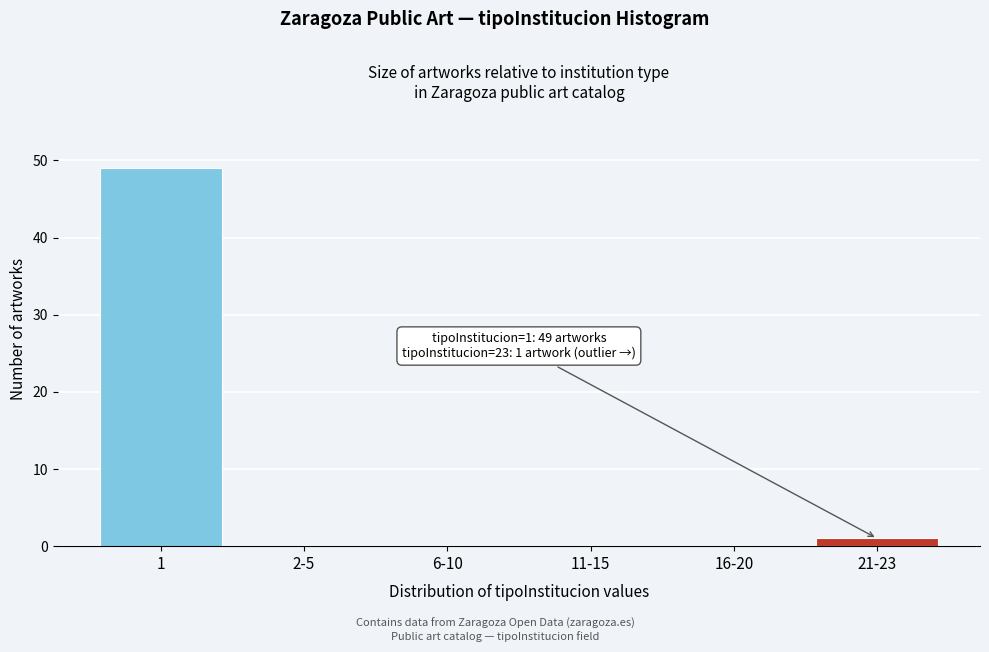

Reading left to right, what are all the values shown in this chart?

1=49	2-5=0	6-10=0	11-15=0	16-20=0	21-23=1